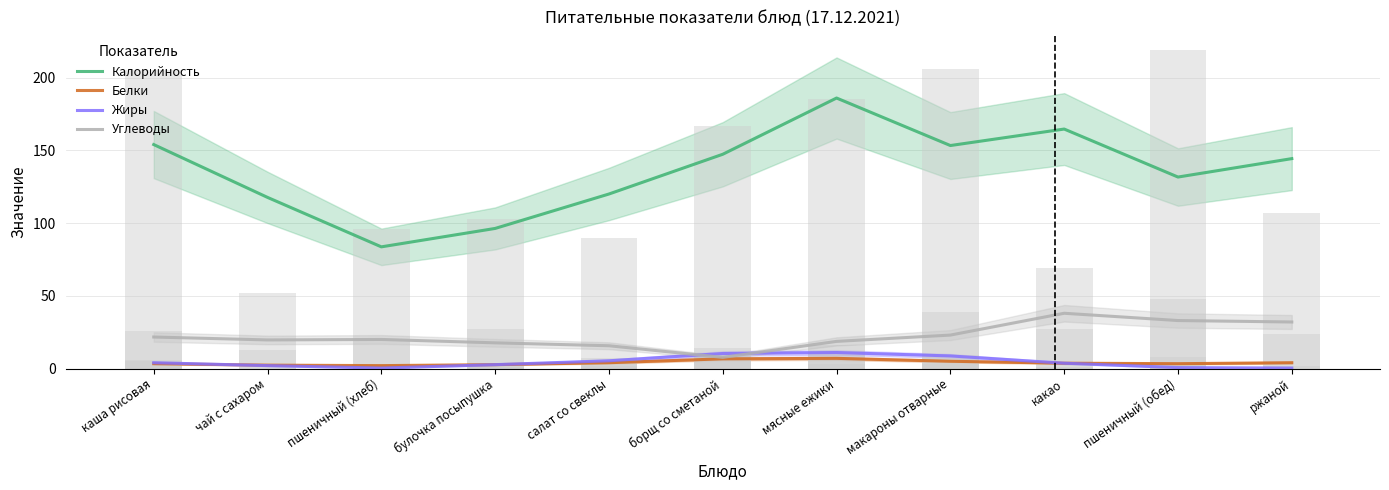

What is the average value of the Белки series?

4.0